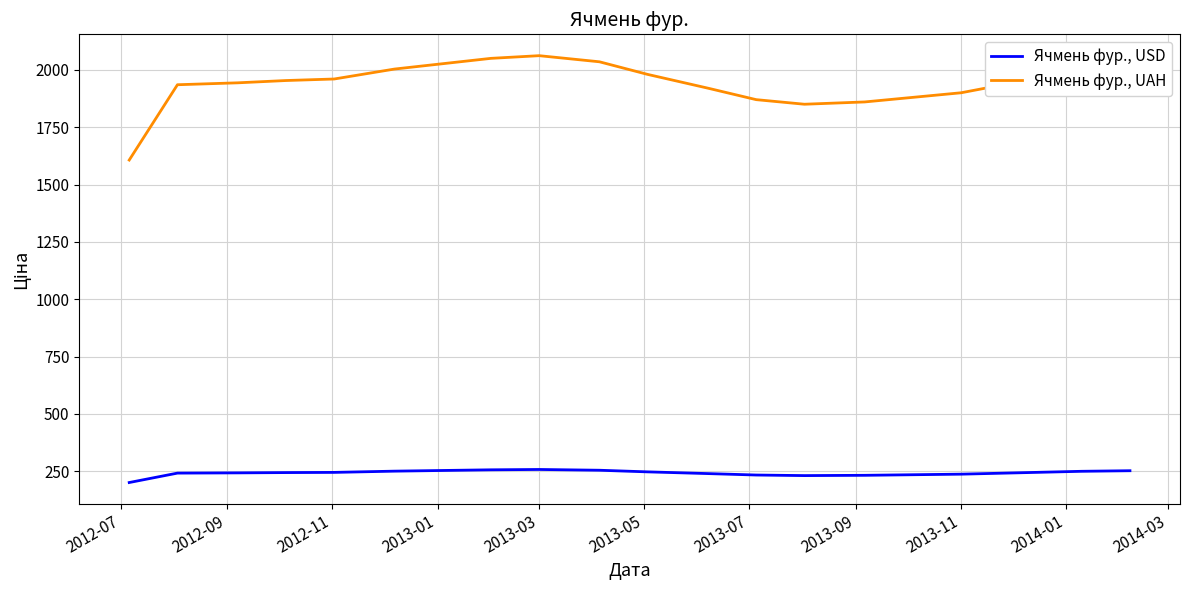

What is the sum of all Ячмень фур., USD values?

4852.8